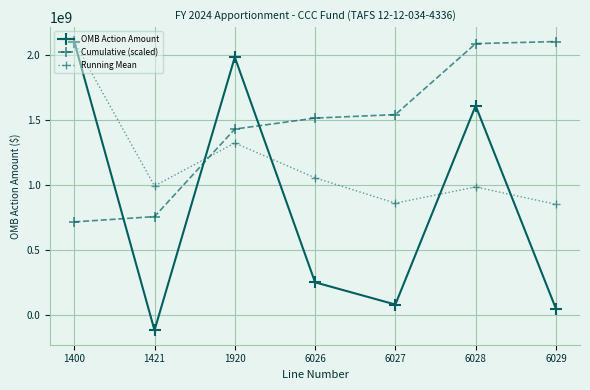

Is it true that OMB Action Amount equals 249310340.0 at 6026?

True